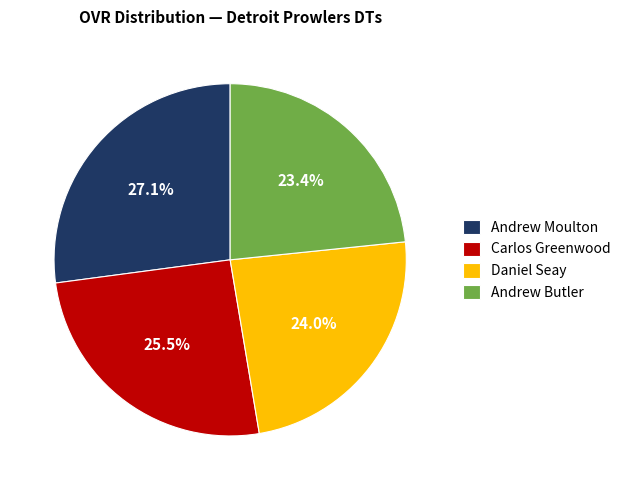

Rank the categories by value from highest to lowest.

Andrew Moulton, Carlos Greenwood, Daniel Seay, Andrew Butler